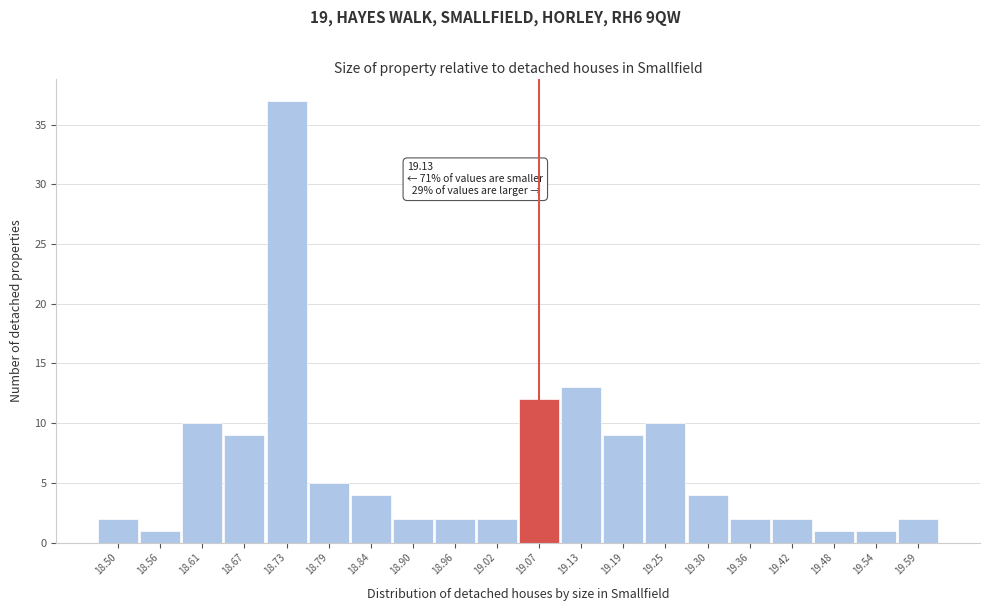

Reading right to left, what are all the values shown in this chart?

19.59=2	19.54=1	19.48=1	19.42=2	19.36=2	19.30=4	19.25=10	19.19=9	19.13=13	19.07=12	19.02=2	18.96=2	18.90=2	18.84=4	18.79=5	18.73=37	18.67=9	18.61=10	18.56=1	18.50=2